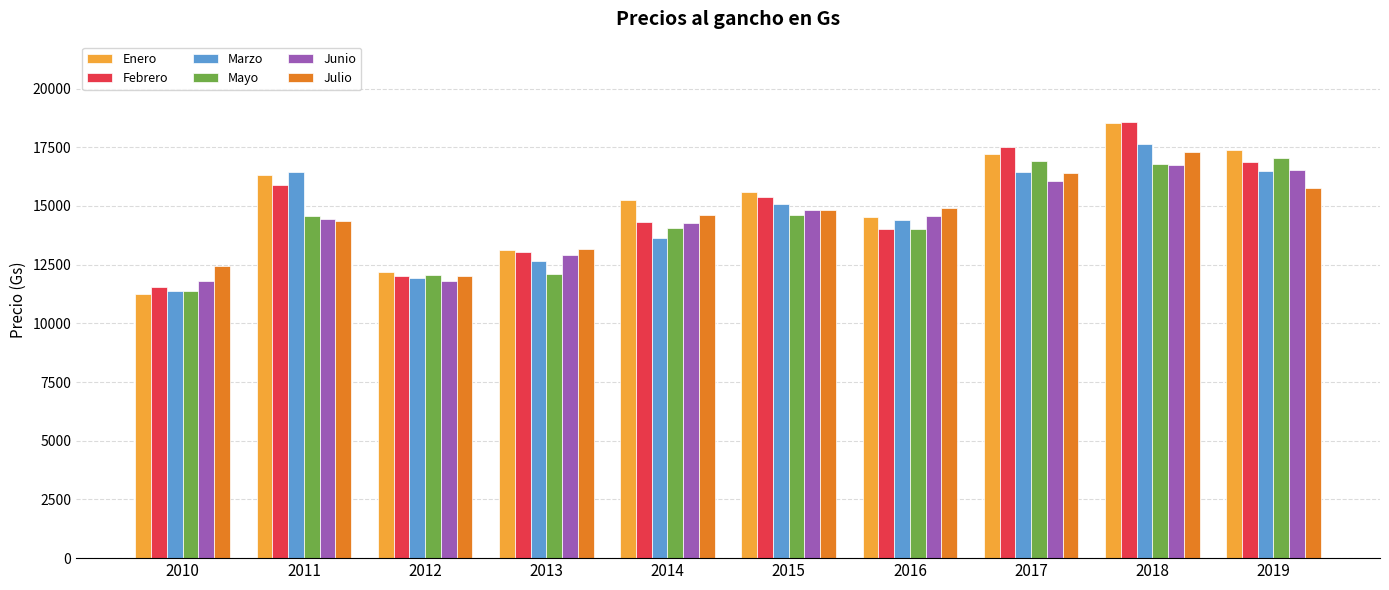

Which series has the largest range (max minus min)?

Enero